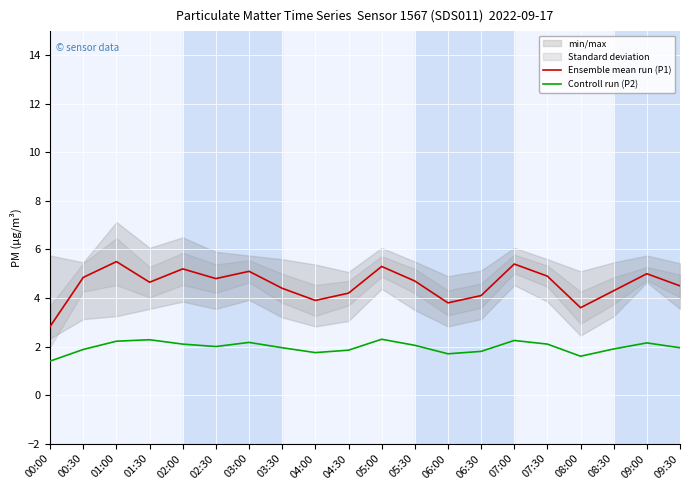

What is the value of the Controll run (P2) point at the 3rd from the left?

2.2